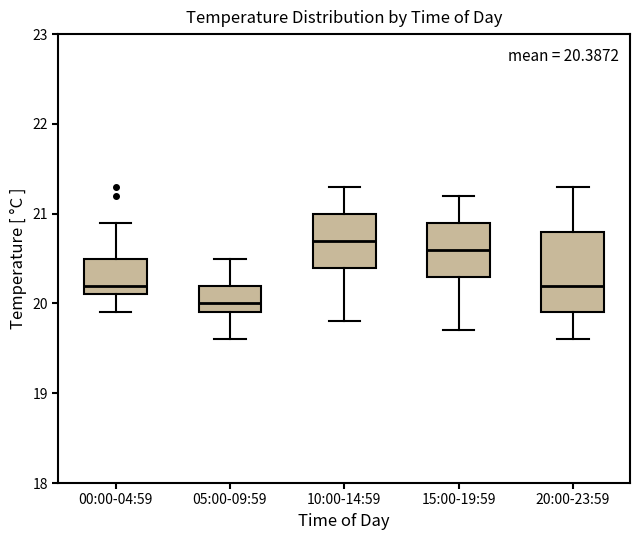

Which box is the tallest, from its lower edge to its upper edge?

20:00-23:59